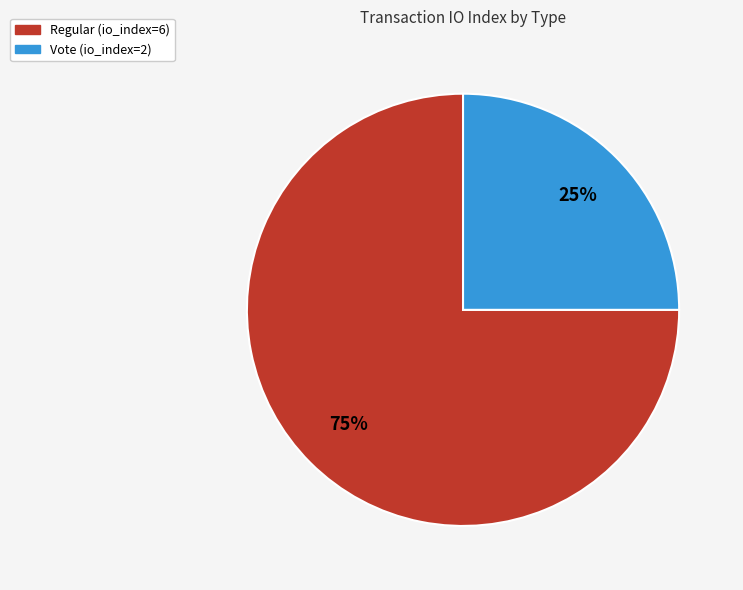

Count the number of slices in the pie.

2